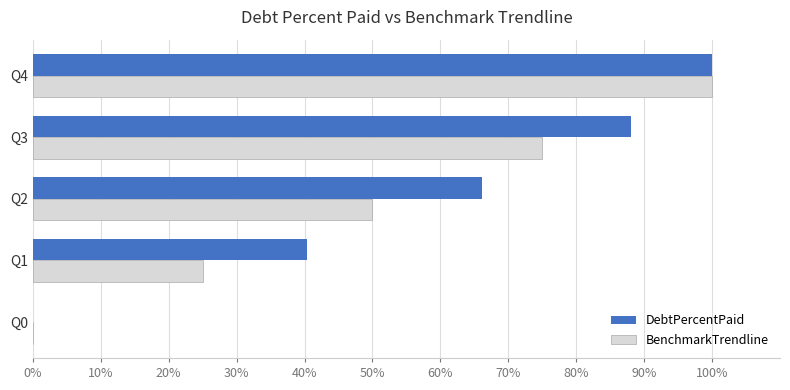

Between Q2 and Q4, which series saw the biggest shift?

BenchmarkTrendline